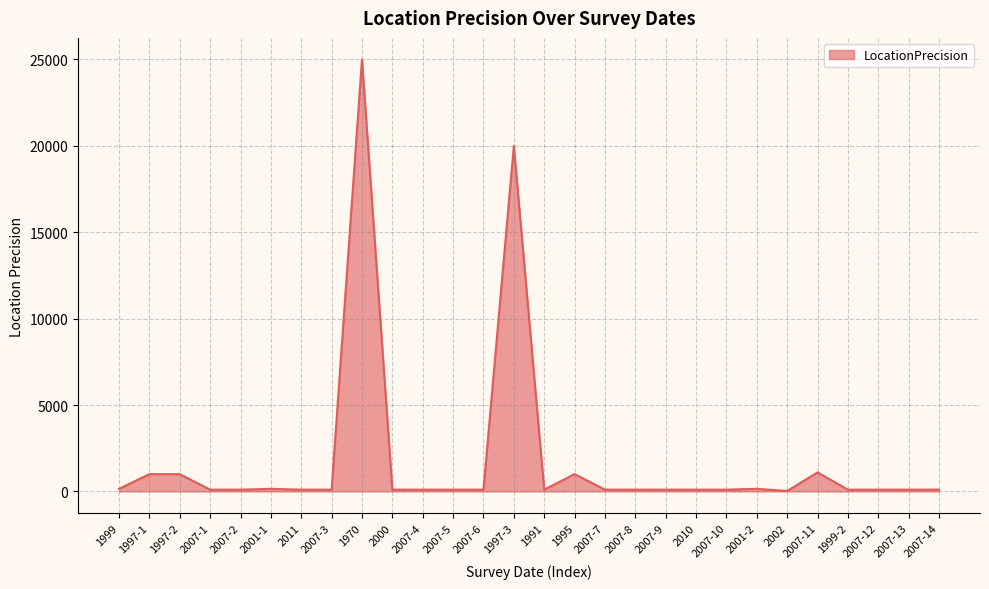

What is the difference between the maximum and minimum values?

24975